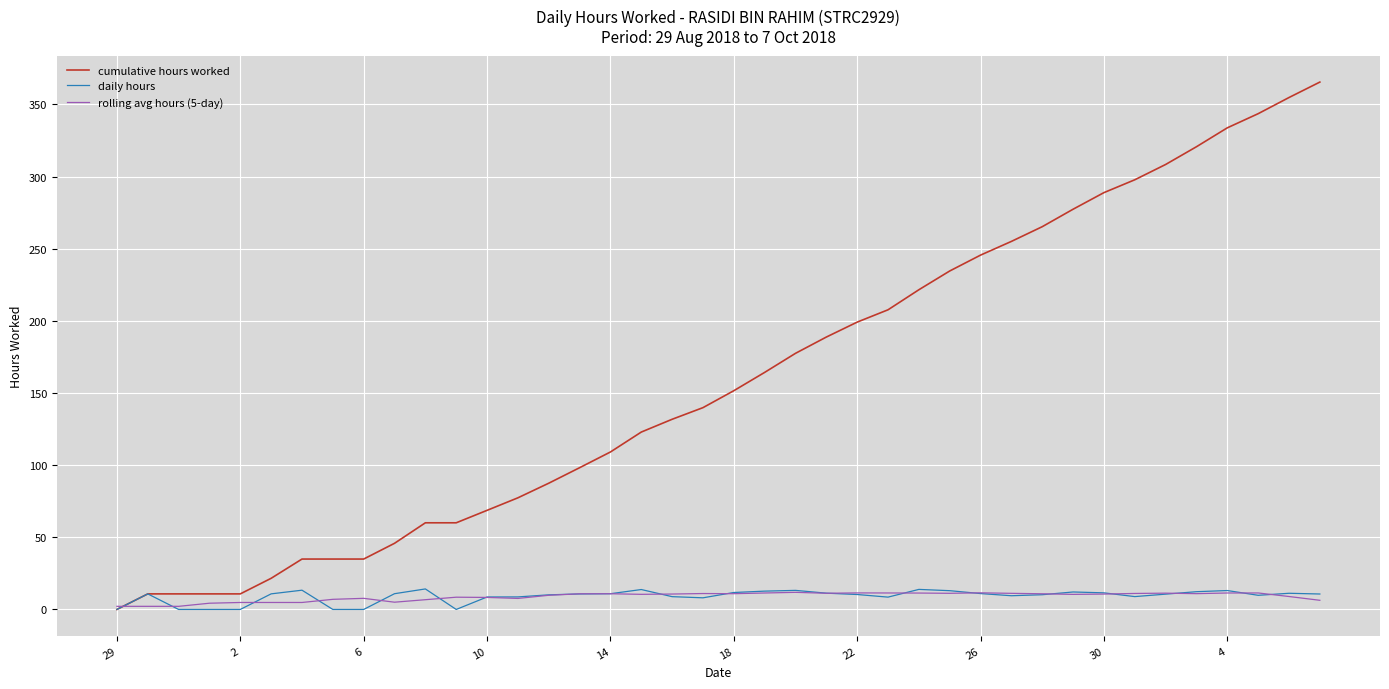

Which series has the largest total across all categories?

cumulative hours worked